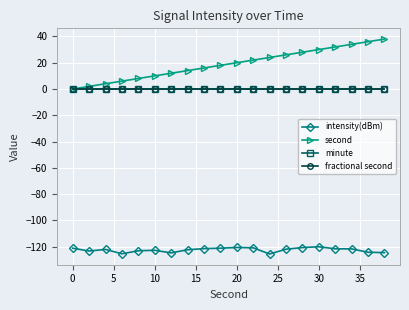

Is this an area chart (filled region under the line)?

No